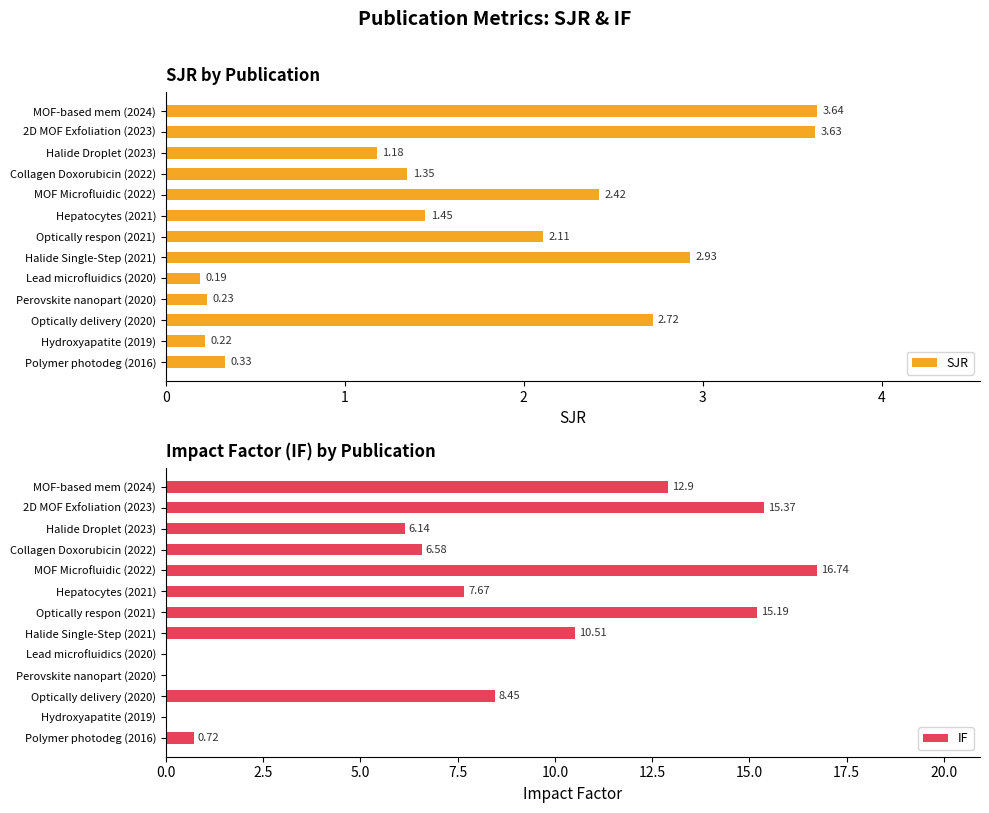

Rank the categories by SJR value from lowest to highest.

Lead microfluidics (2020), Hydroxyapatite (2019), Perovskite nanopart (2020), Polymer photodeg (2016), Halide Droplet (2023), Collagen Doxorubicin (2022), Hepatocytes (2021), Optically respon (2021), MOF Microfluidic (2022), Optically delivery (2020), Halide Single-Step (2021), 2D MOF Exfoliation (2023), MOF-based mem (2024)